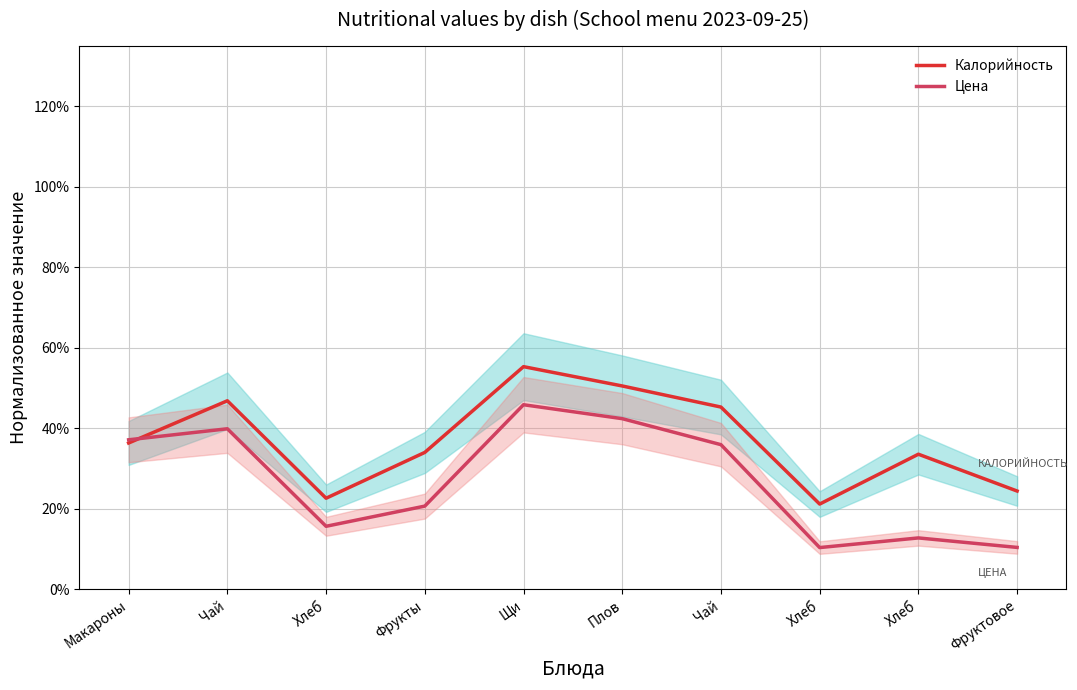

Rank the series by their maximum value, from highest to lowest.

Калорийность, Цена